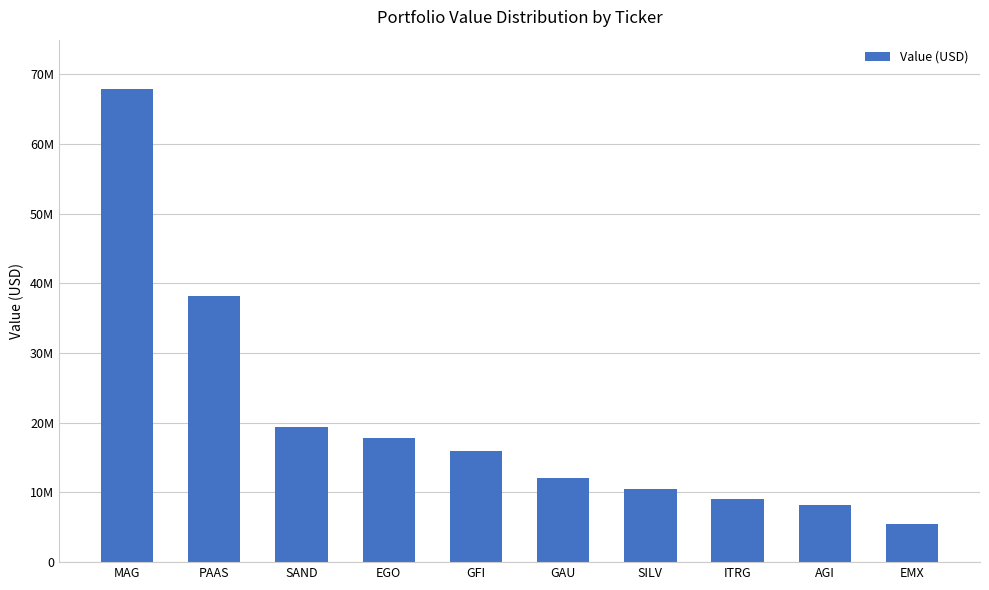

What is the label of the 5th bar from the right?

GAU